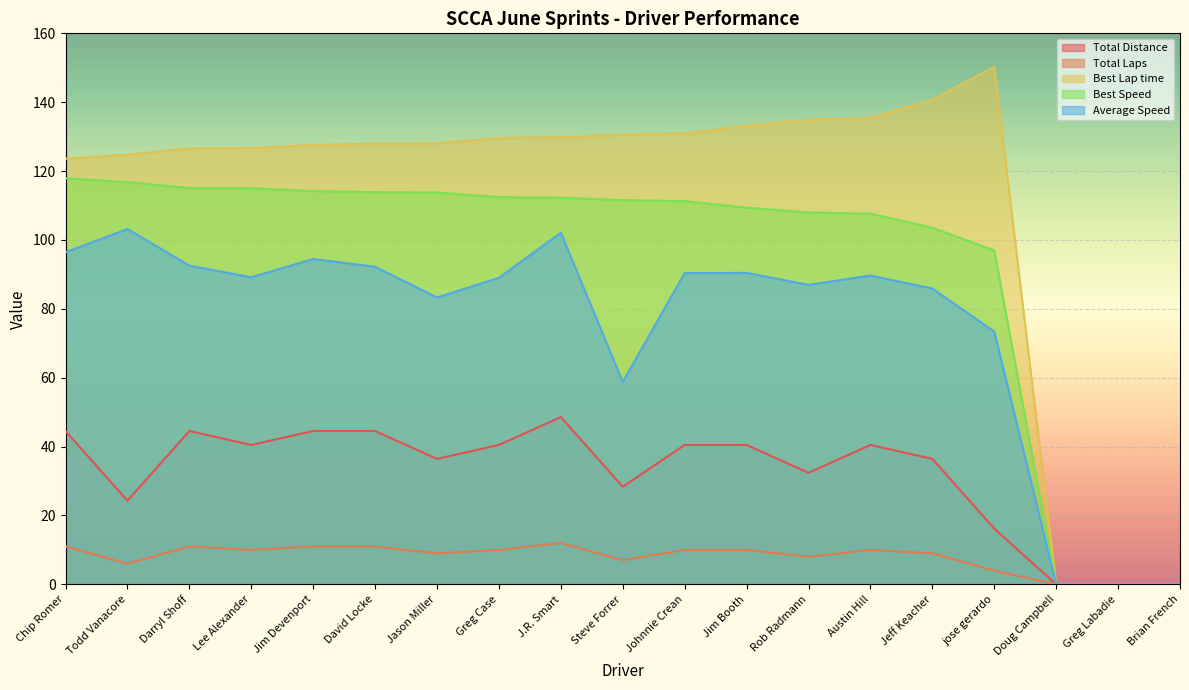

What is the average value of the Total Distance series?

31.7